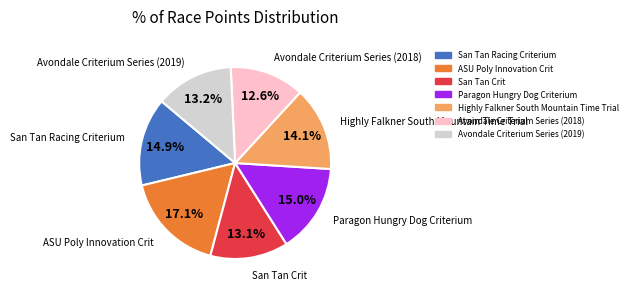

What is the largest slice in the pie chart?

ASU Poly Innovation Crit